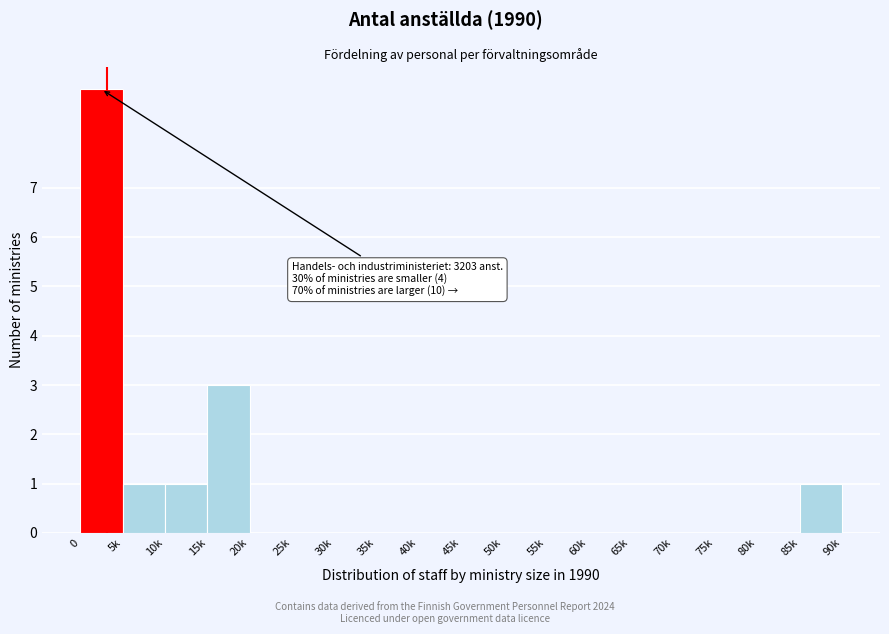

Reading left to right, what are all the values shown in this chart?

0=9	5k=1	10k=1	15k=3	20k=0	25k=0	30k=0	35k=0	40k=0	45k=0	50k=0	55k=0	60k=0	65k=0	70k=0	75k=0	80k=0	85k=1